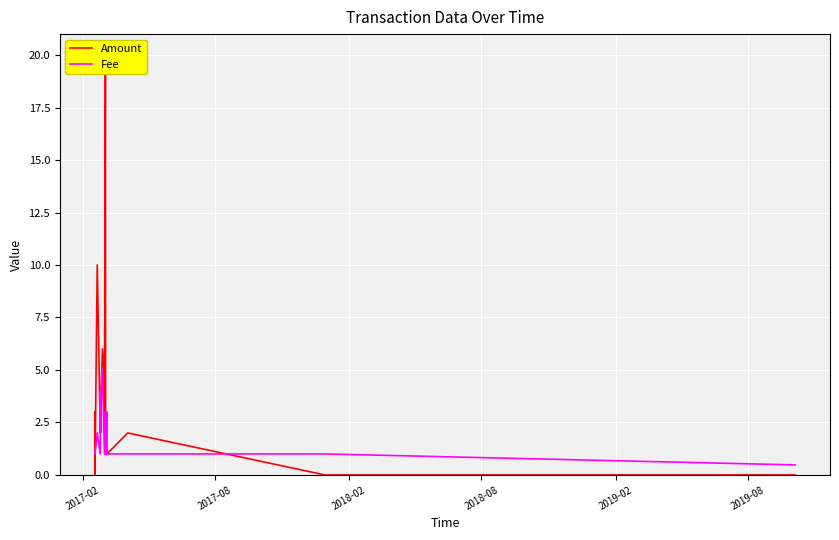

Rank the series by their average value, from highest to lowest.

Amount, Fee